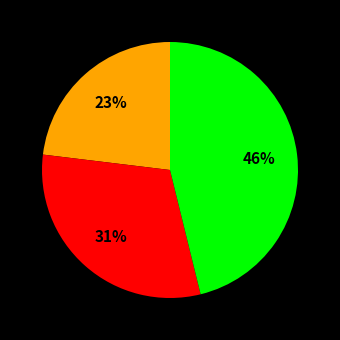

Is there any slice that represents more than half of the pie?

No